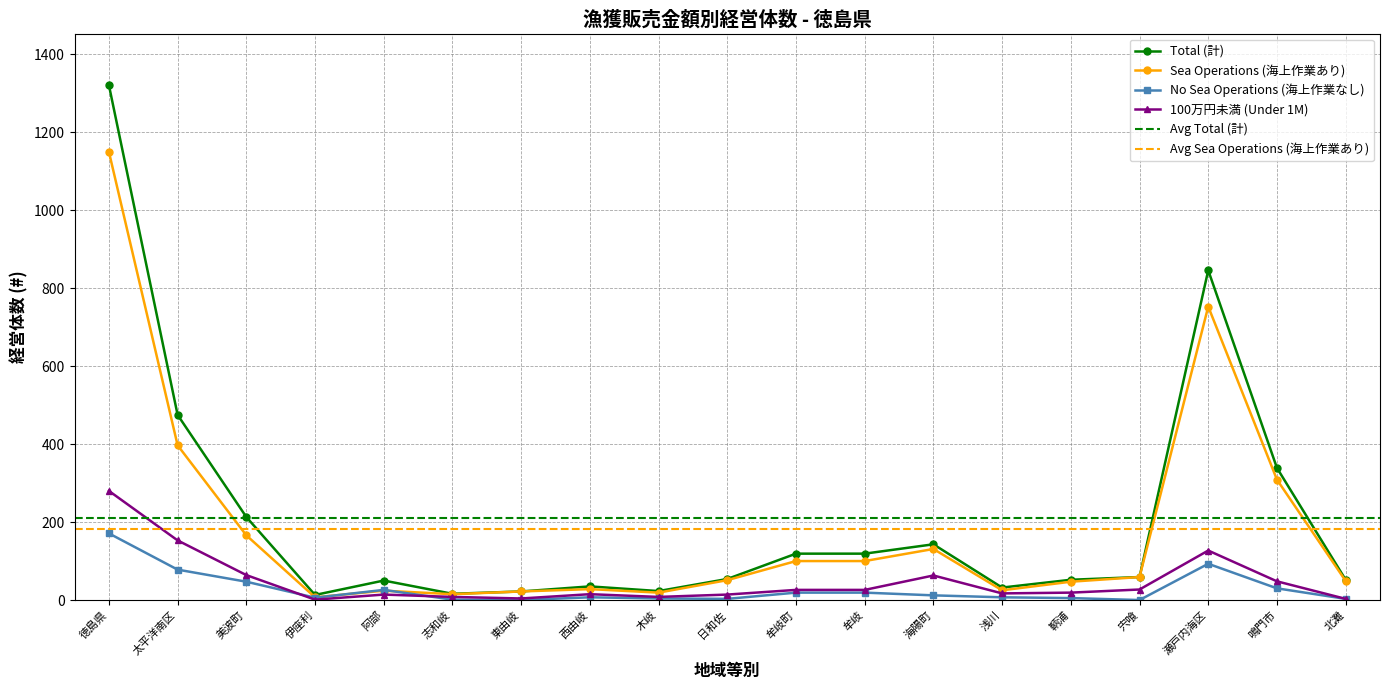

Reading left to right, transcribe all the data shown in this chart.

Total (計): 徳島県=1321	太平洋南区=475	美波町=213	伊座利=13	阿部=50	志和岐=16	東由岐=22	西由岐=35	木岐=23	日和佐=54	牟岐町=119	牟岐=119	海陽町=143	浅川=32	鞆浦=52	宍喰=59	瀬戸内海区=846	鳴門市=339	北灘=52
Sea Operations (海上作業あり): 徳島県=1150	太平洋南区=397	美波町=166	伊座利=7	阿部=24	志和岐=15	東由岐=22	西由岐=28	木岐=19	日和佐=51	牟岐町=100	牟岐=100	海陽町=131	浅川=25	鞆浦=47	宍喰=59	瀬戸内海区=753	鳴門市=309	北灘=49
No Sea Operations (海上作業なし): 徳島県=171	太平洋南区=78	美波町=47	伊座利=6	阿部=26	志和岐=1	東由岐=0	西由岐=7	木岐=4	日和佐=3	牟岐町=19	牟岐=19	海陽町=12	浅川=7	鞆浦=5	宍喰=0	瀬戸内海区=93	鳴門市=30	北灘=3
100万円未満 (Under 1M): 徳島県=280	太平洋南区=153	美波町=64	伊座利=1	阿部=14	志和岐=8	東由岐=4	西由岐=15	木岐=8	日和佐=14	牟岐町=26	牟岐=26	海陽町=63	浅川=17	鞆浦=19	宍喰=27	瀬戸内海区=127	鳴門市=48	北灘=3